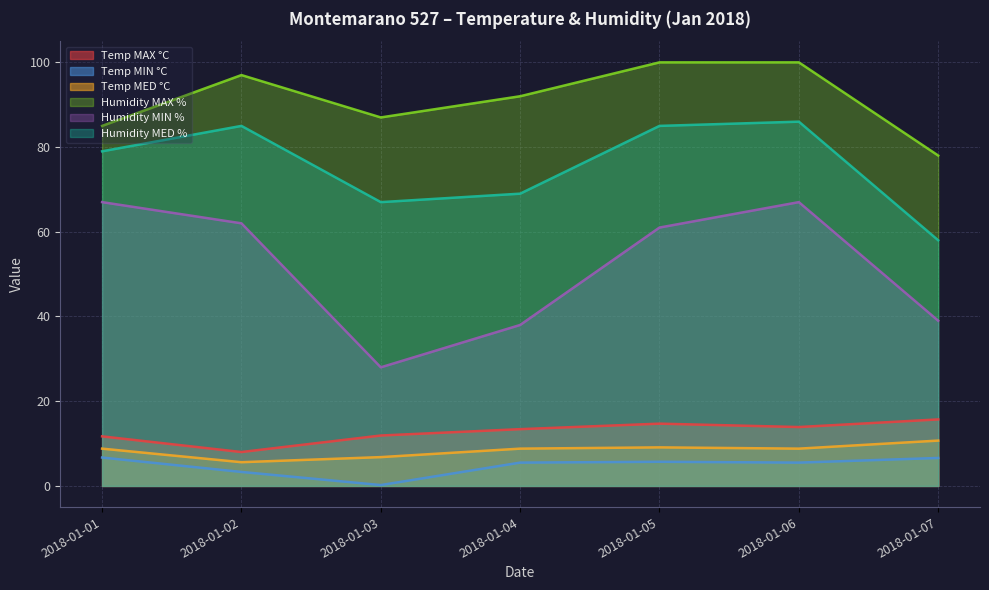

The value of Temp MAX °C at 2018-01-01 is 19.0. True or false?

False